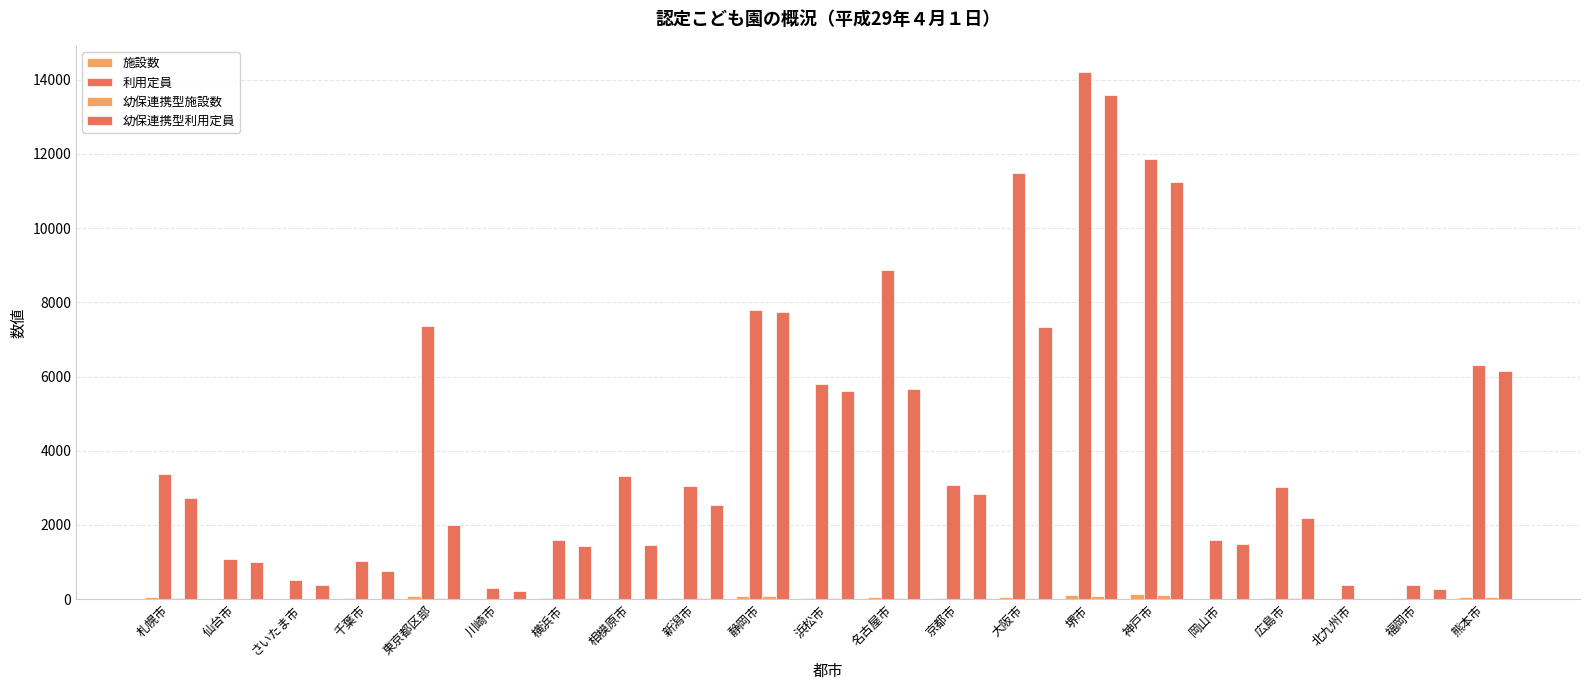

Reading right to left, what are all the values shown in this chart?

施設数: 熊本市=58	福岡市=5	北九州市=7	広島市=28	岡山市=14	神戸市=130	堺市=107	大阪市=51	京都市=22	名古屋市=56	浜松市=45	静岡市=84	新潟市=42	相模原市=16	横浜市=32	川崎市=4	東京都区部=79	千葉市=20	さいたま市=6	仙台市=15	札幌市=49
利用定員: 熊本市=6317	福岡市=375	北九州市=383	広島市=3030	岡山市=1588	神戸市=11864	堺市=14203	大阪市=11474	京都市=3081	名古屋市=8867	浜松市=5810	静岡市=7798	新潟市=3054	相模原市=3326	横浜市=1599	川崎市=305	東京都区部=7359	千葉市=1036	さいたま市=514	仙台市=1073	札幌市=3383
幼保連携型施設数: 熊本市=54	福岡市=3	北九州市=0	広島市=21	岡山市=13	神戸市=115	堺市=98	大阪市=33	京都市=19	名古屋市=37	浜松市=44	静岡市=83	新潟市=31	相模原市=8	横浜市=22	川崎市=2	東京都区部=20	千葉市=8	さいたま市=4	仙台市=12	札幌市=35
幼保連携型利用定員: 熊本市=6138	福岡市=270	北九州市=0	広島市=2196	岡山市=1488	神戸市=11249	堺市=13585	大阪市=7339	京都市=2841	名古屋市=5659	浜松市=5610	静岡市=7738	新潟市=2530	相模原市=1456	横浜市=1444	川崎市=225	東京都区部=2003	千葉市=760	さいたま市=376	仙台市=1008	札幌市=2717